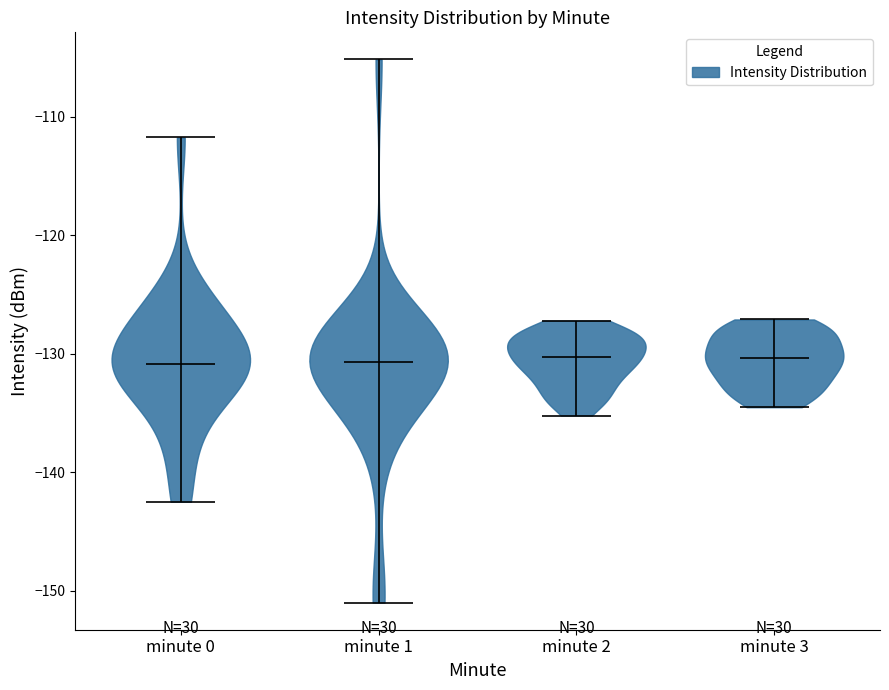

Reading left to right, read every violin against the y-axis: where its median line is, and the lowest and highest points it reaches. The values are not printed on the chart, so give them approximately, as read against the axis.

minute 0: median line -131, lowest point -142, highest point -112
minute 1: median line -131, lowest point -151, highest point -105
minute 2: median line -130, lowest point -135, highest point -127
minute 3: median line -130, lowest point -134, highest point -127